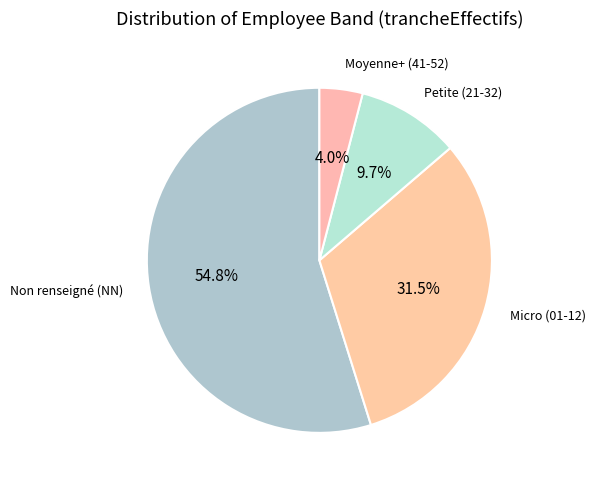

What is the largest slice in the pie chart?

Non renseigné (NN)